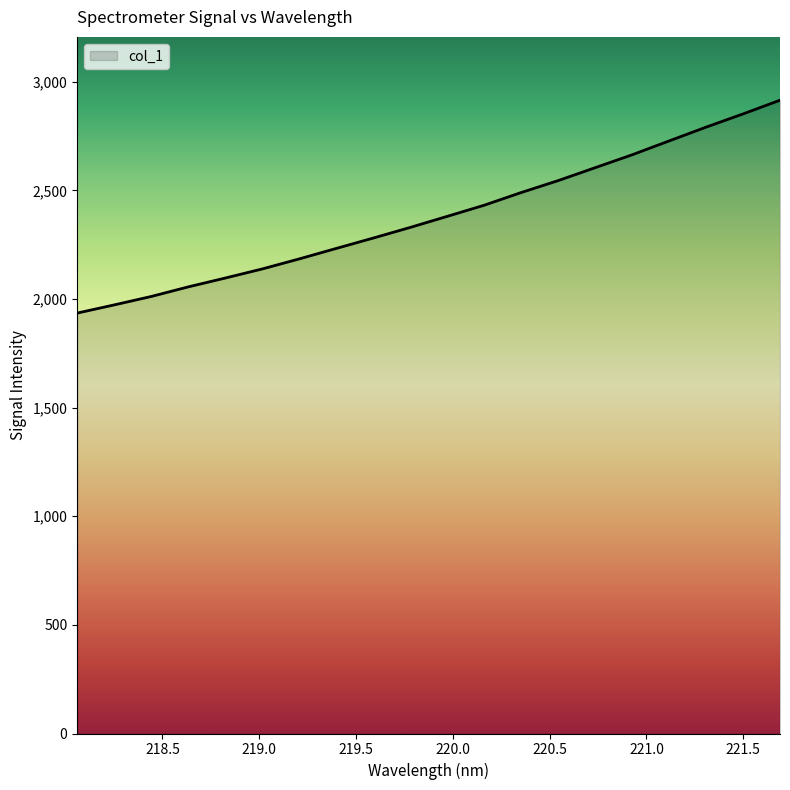

What is the smallest value displayed?

1935.2